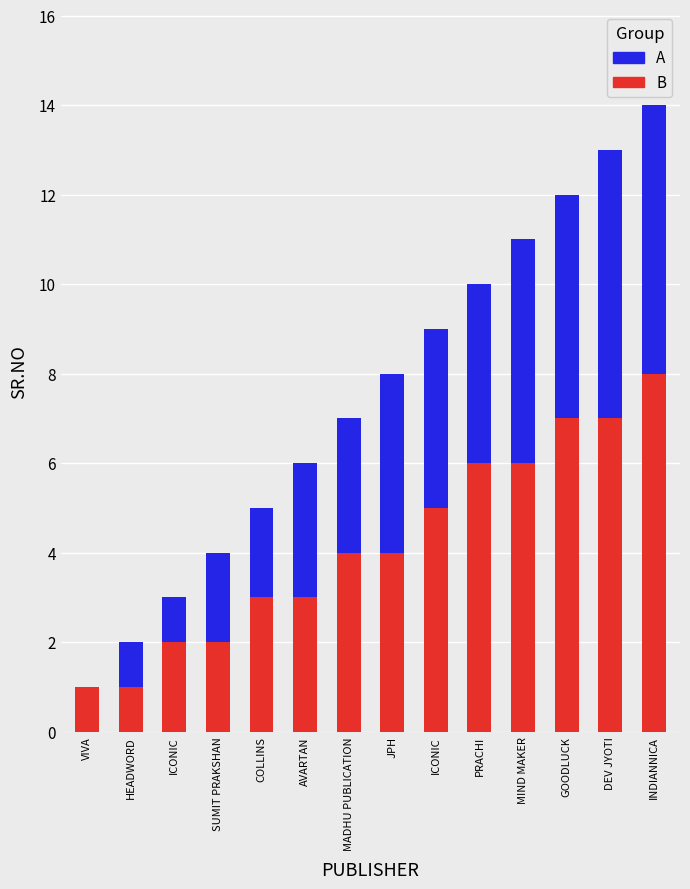

The A series shows 6 at DEV JYOTI. True or false?

True